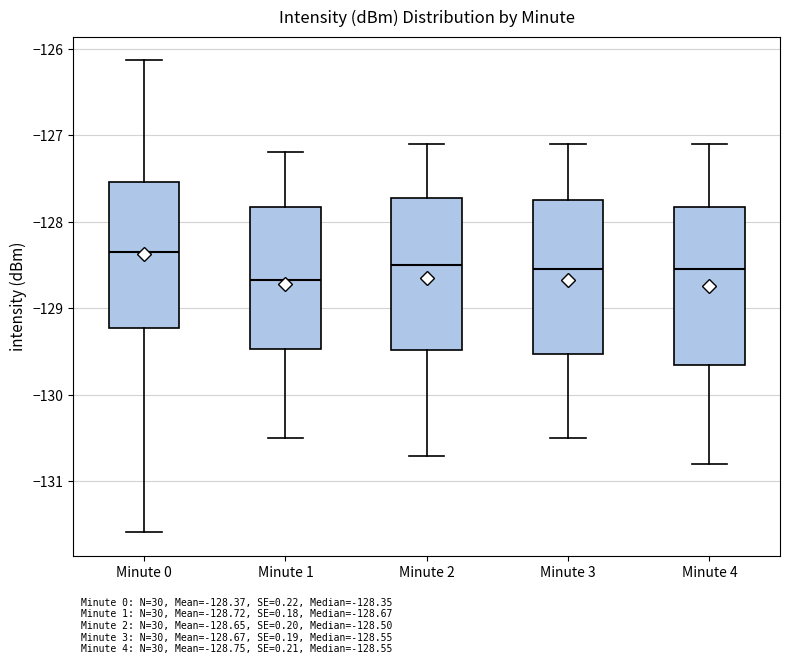

Reading left to right, read every box against the y-axis: the position of its median line, the range the box covers, and the ends of its whiskers. The values are not printed on the chart, so give them approximately, as read against the axis.

Minute 0: median -128.4, box -129.2 to -127.5, whiskers -131.6 to -126.1
Minute 1: median -128.7, box -129.5 to -127.8, whiskers -130.5 to -127.2
Minute 2: median -128.5, box -129.5 to -127.7, whiskers -130.7 to -127.1
Minute 3: median -128.5, box -129.5 to -127.7, whiskers -130.5 to -127.1
Minute 4: median -128.5, box -129.6 to -127.8, whiskers -130.8 to -127.1